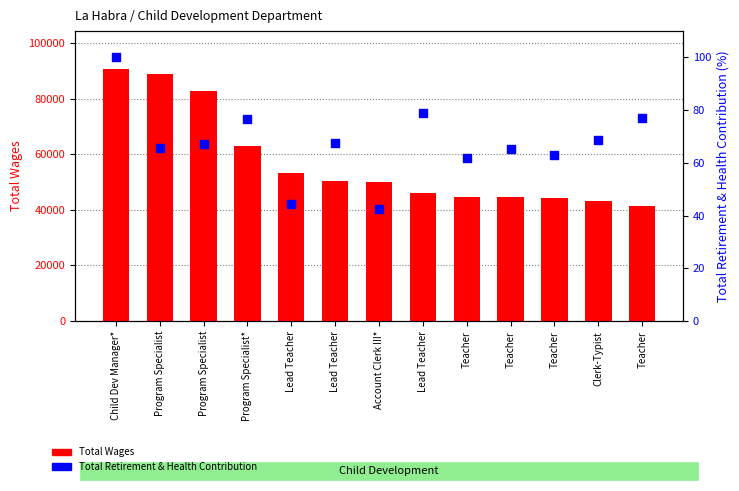

Which series contains the lowest Y value?

Total Retirement & Health Contribution